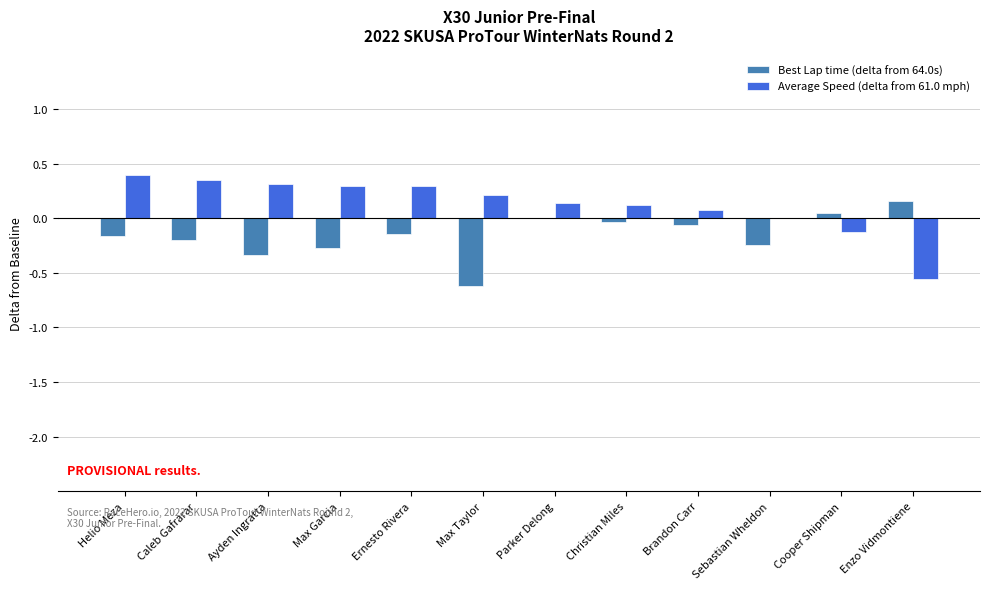

What are all the series names shown in the legend?

Best Lap time (delta from 64.0s), Average Speed (delta from 61.0 mph)